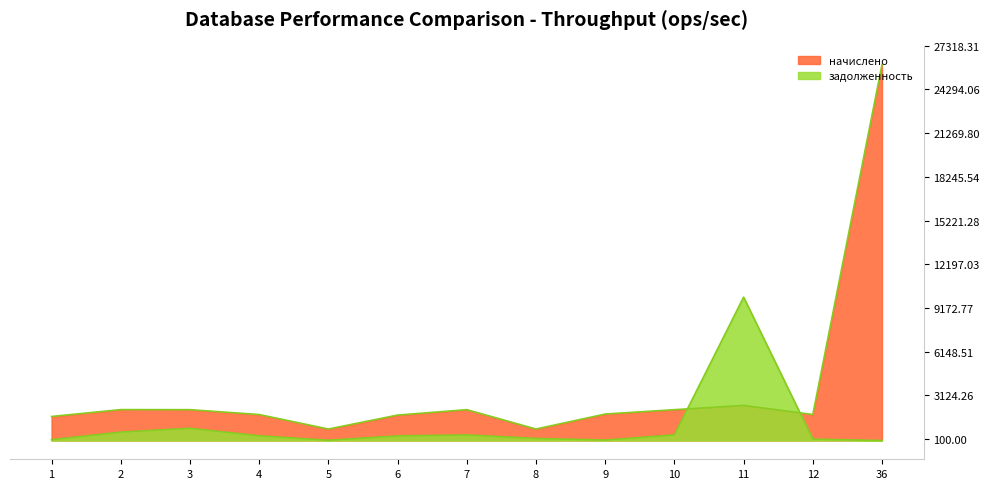

Reading right to left, what are all the values shown in this chart?

начислено: 36=26017.4	12=1796.3	11=2425.6	10=2133.1	9=1830.3	8=792.7	7=2133.1	6=1758.8	5=792.7	4=1796.3	3=2133.1	2=2137.1	1=1661.9
задолженность: 36=0.0	12=91.3	11=9920.9	10=386.2	9=31.4	8=143.1	7=385.0	6=317.4	5=17.8	4=324.2	3=844.2	2=582.2	1=53.6